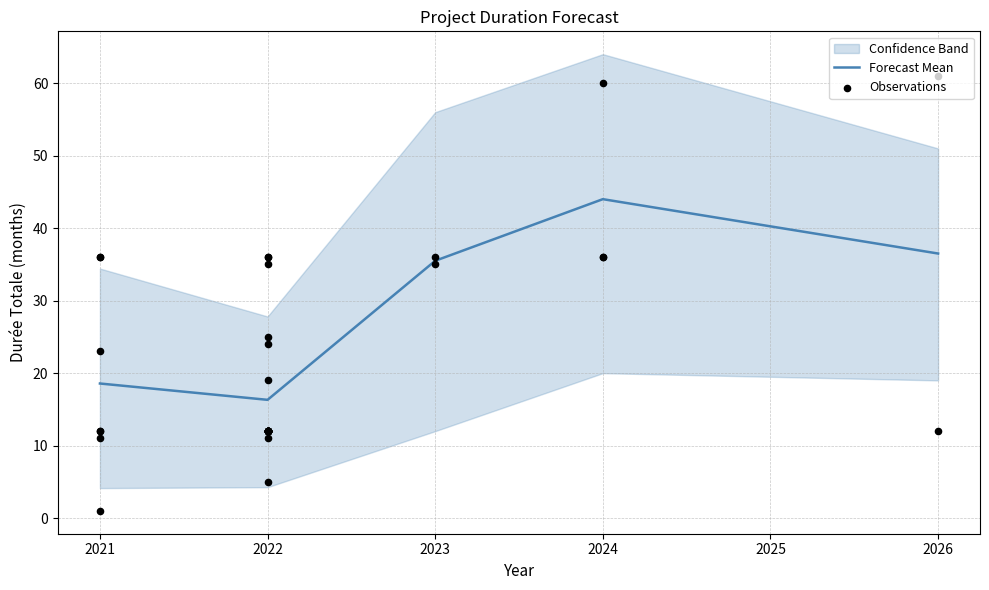

Is the value of upper at 2022 greater than the value of lower at 2022?

Yes